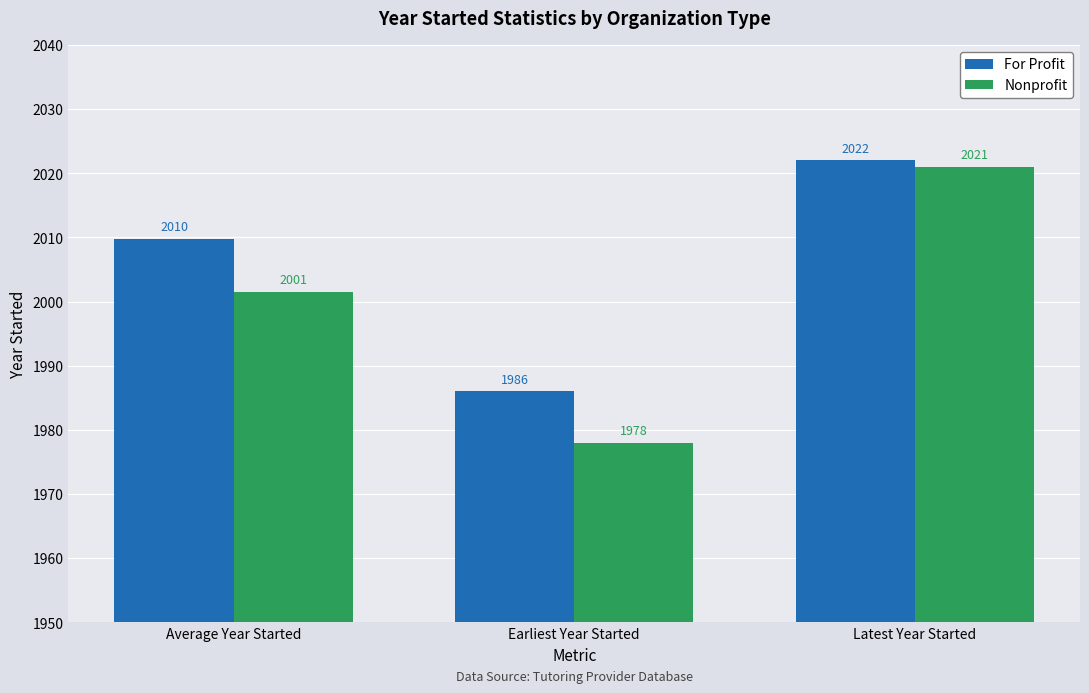

True or false: For Profit has a value of 1986.0 at Earliest Year Started.

True